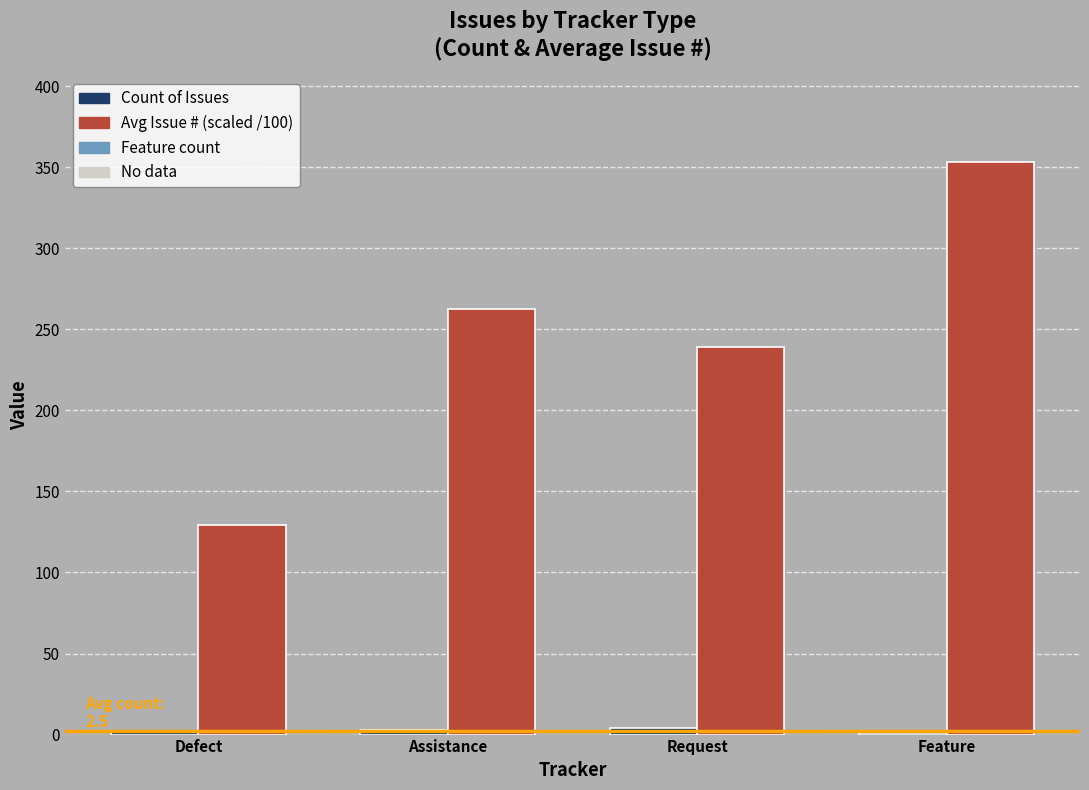

At which category does the chart reach its peak across all series?

Feature